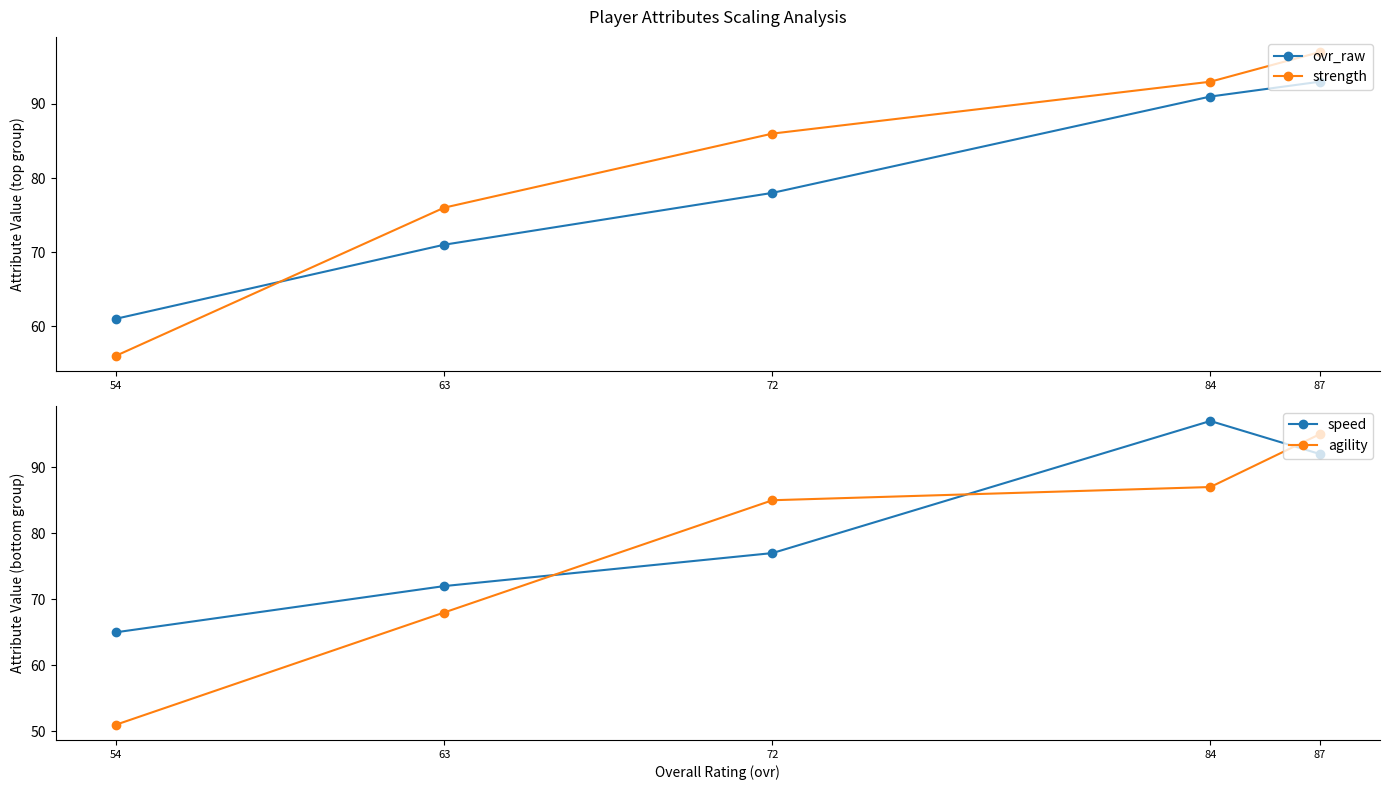

The strength series shows 46 at 63. True or false?

False